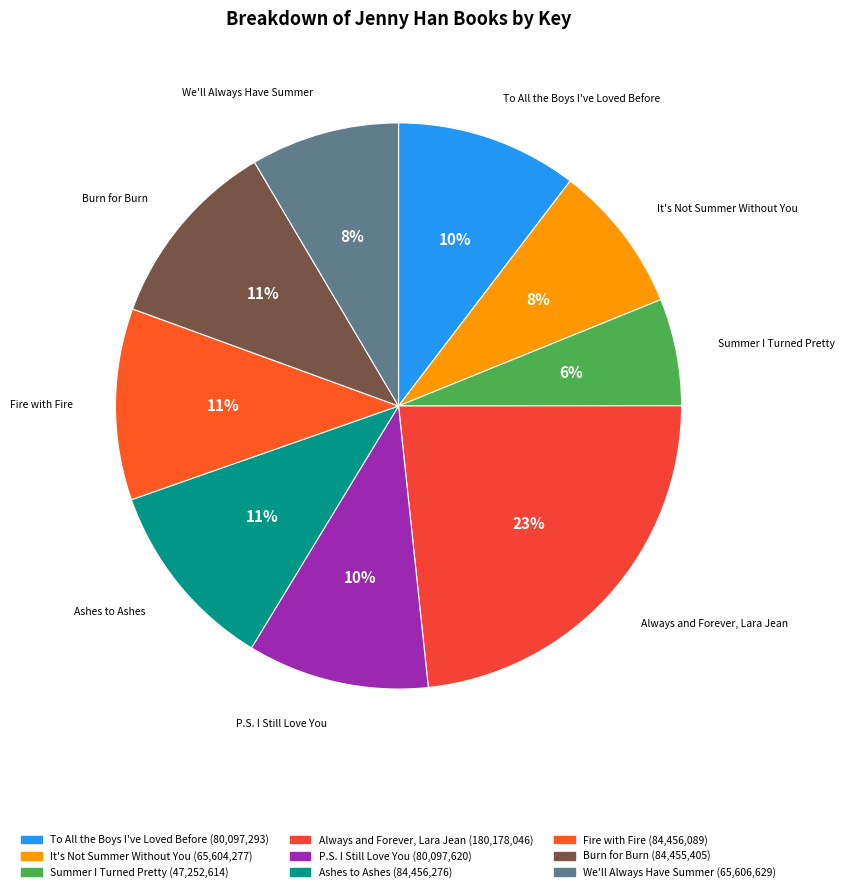

How many segments does this pie chart have?

9